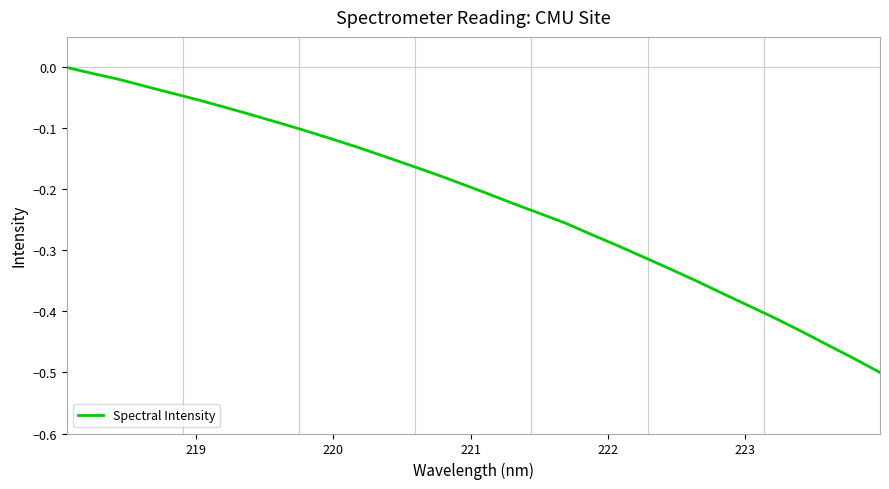

How many lines are shown in the chart?

1